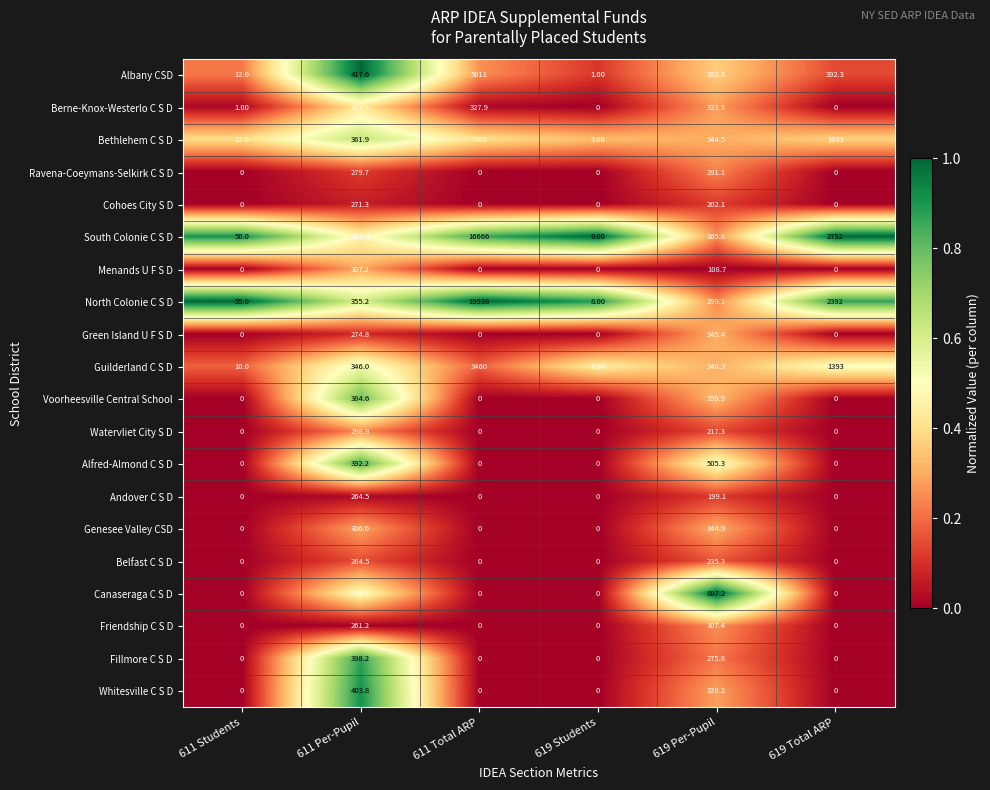

What is the sum of all North Colonie C S D values?

22647.3